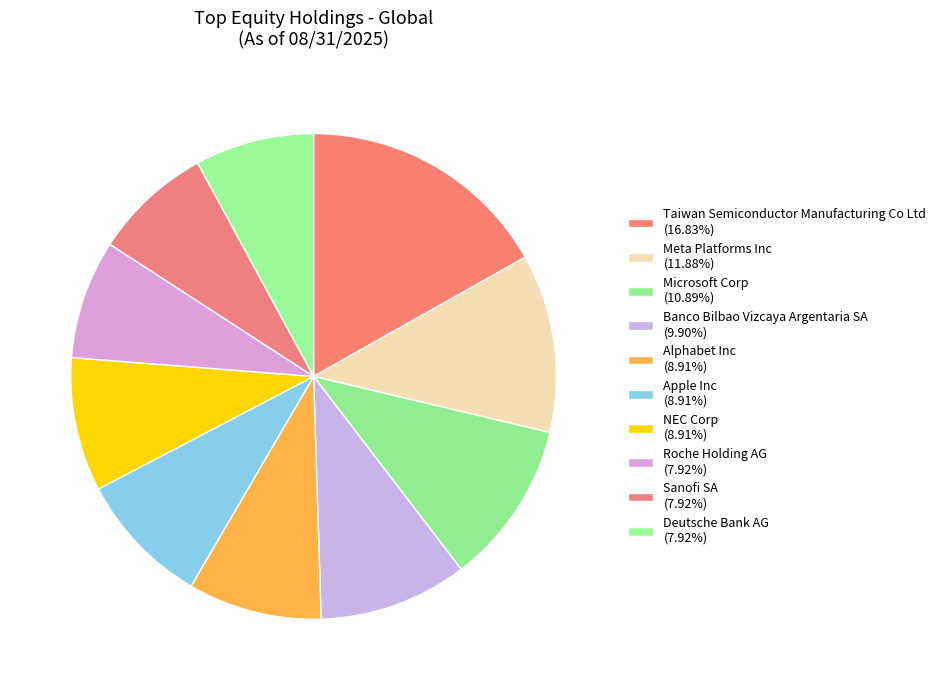

How many segments does this pie chart have?

10